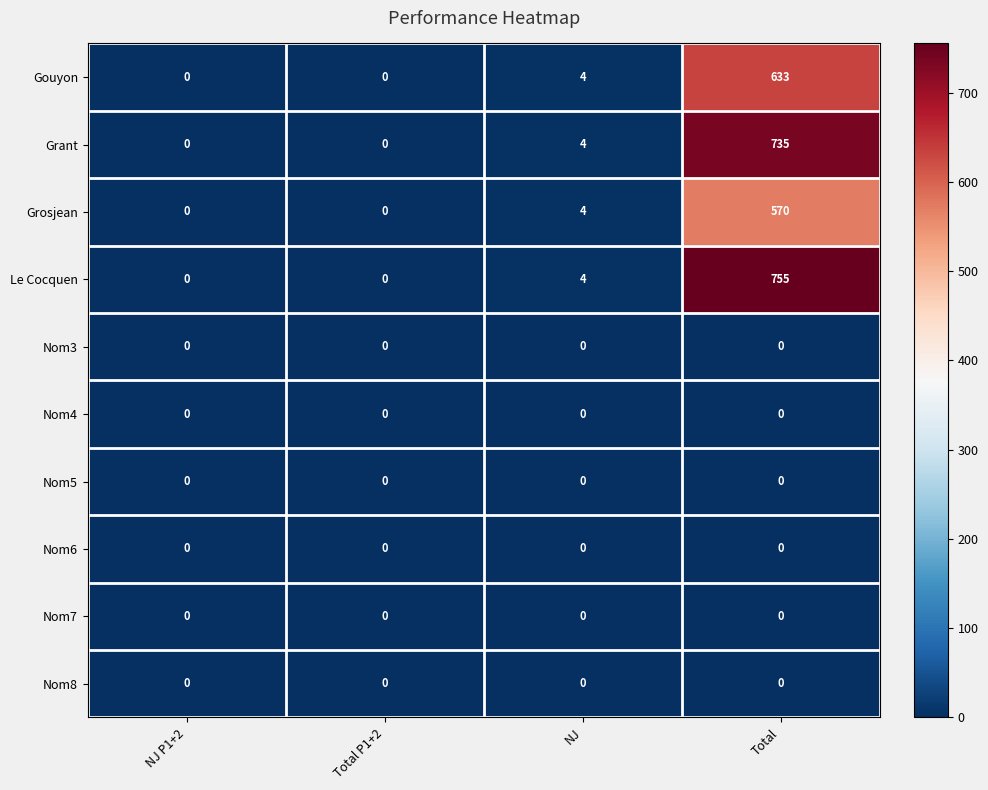

Count the number of categories in the chart.

4